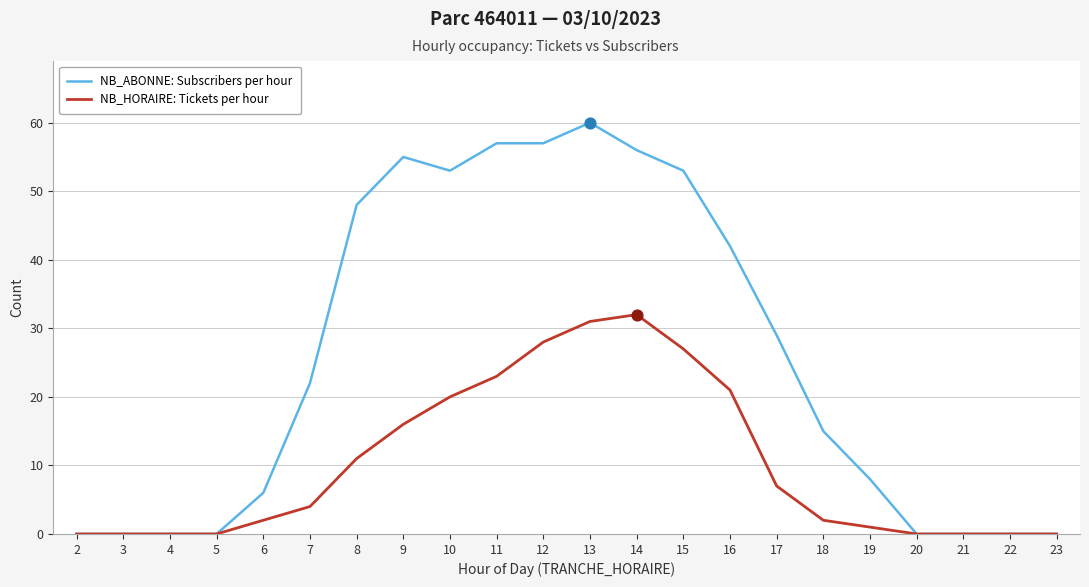

Which series has the largest total across all categories?

NB_ABONNE: Subscribers per hour